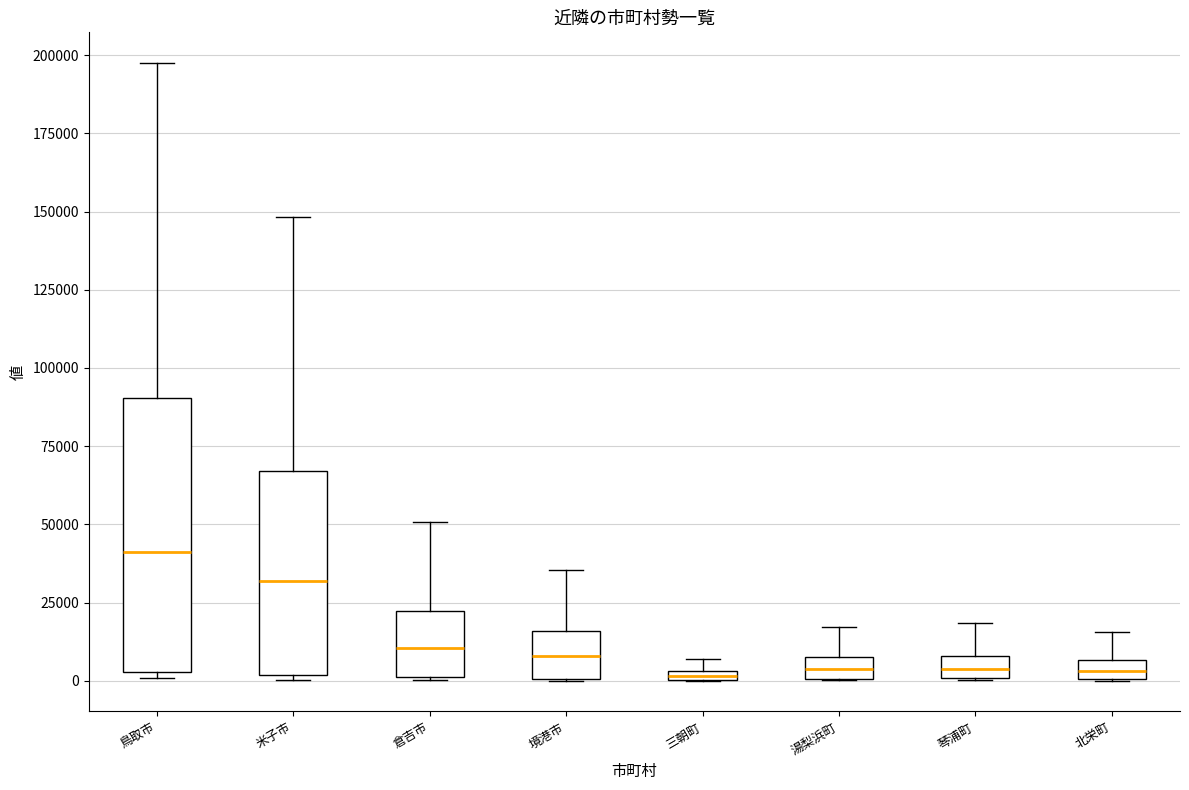

Comparing the boxes themselves (not the whiskers), which one is the tallest?

鳥取市